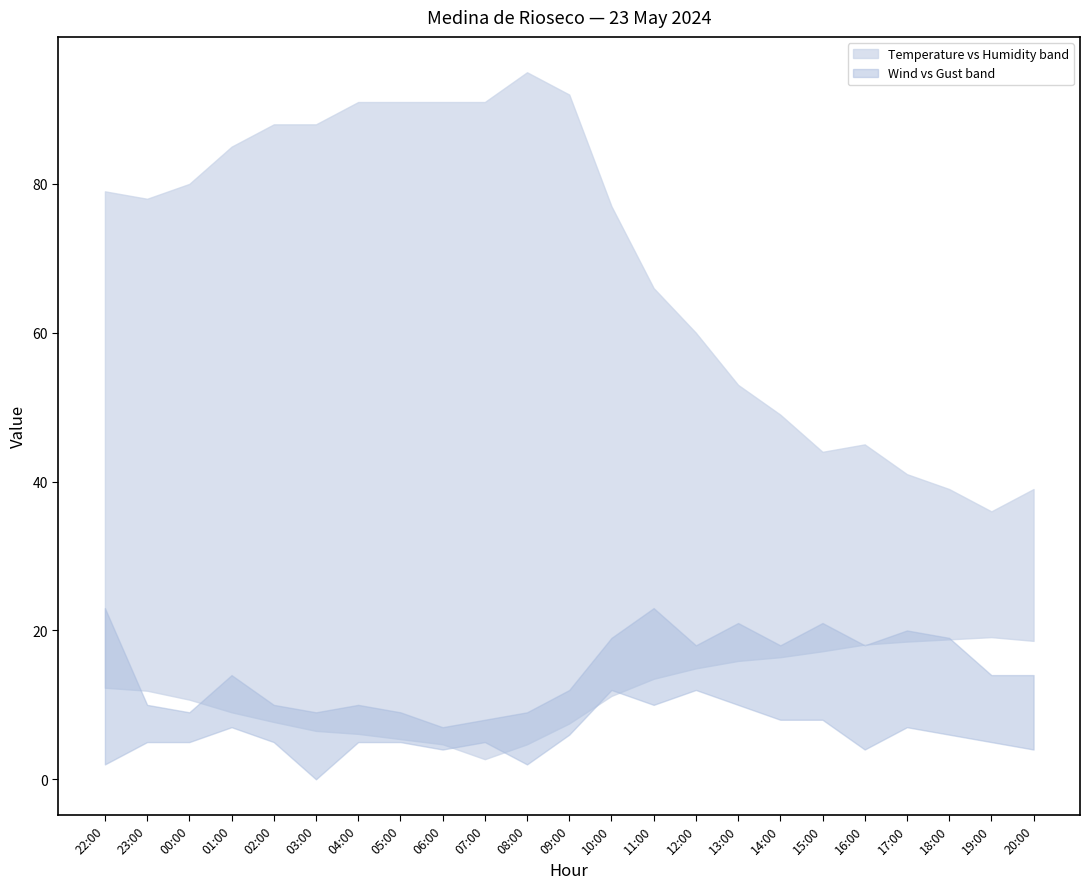

What is the difference between the highest and lowest values at 14:00?

41.0